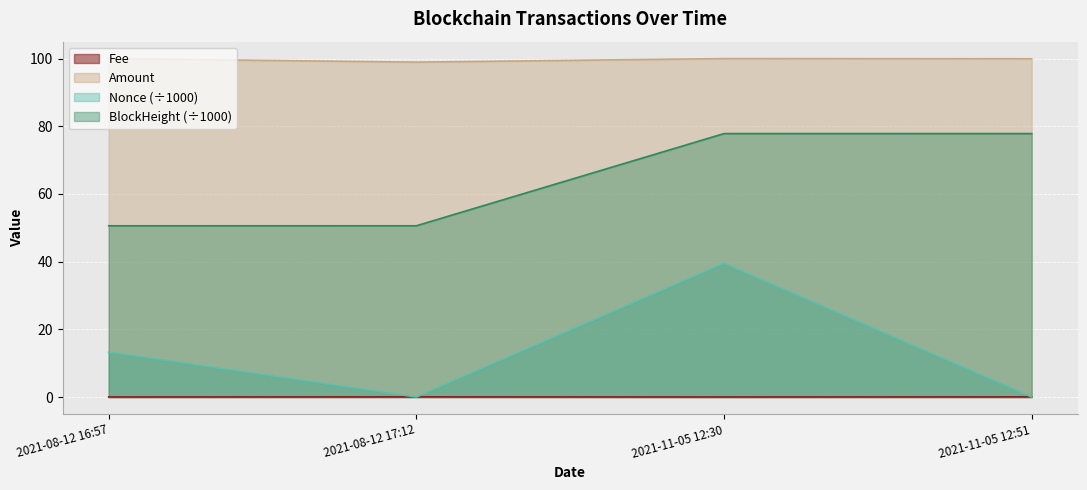

What is the label of the 4th point from the left?

2021-11-05 12:51